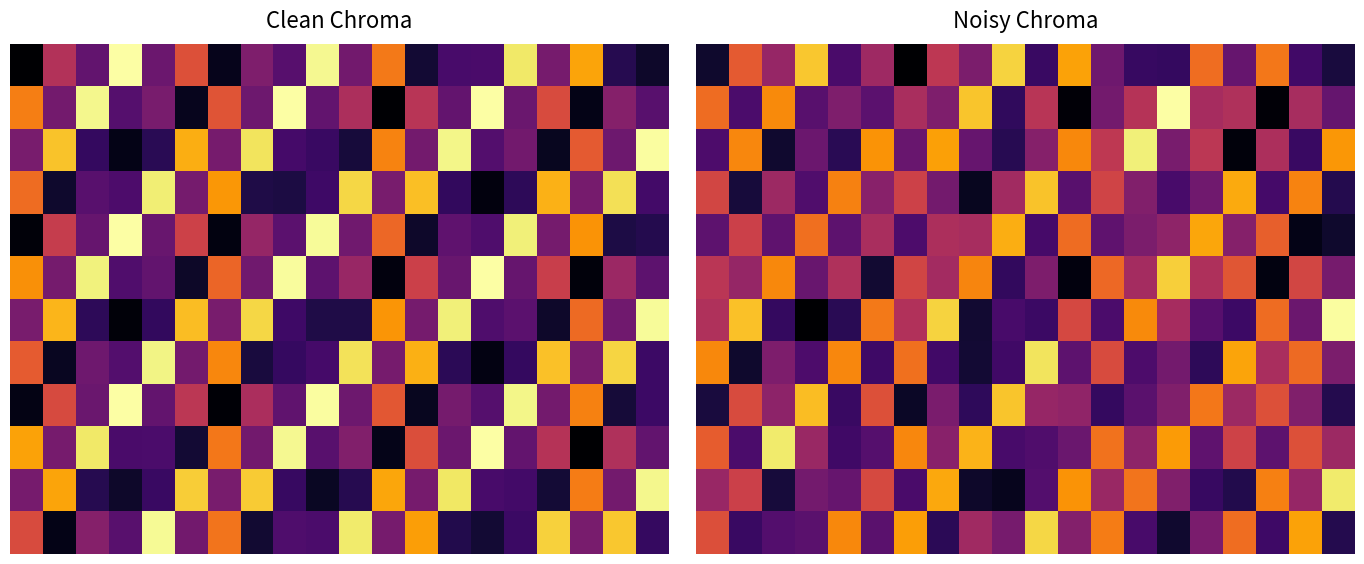

How many distinct data groups are displayed?

12